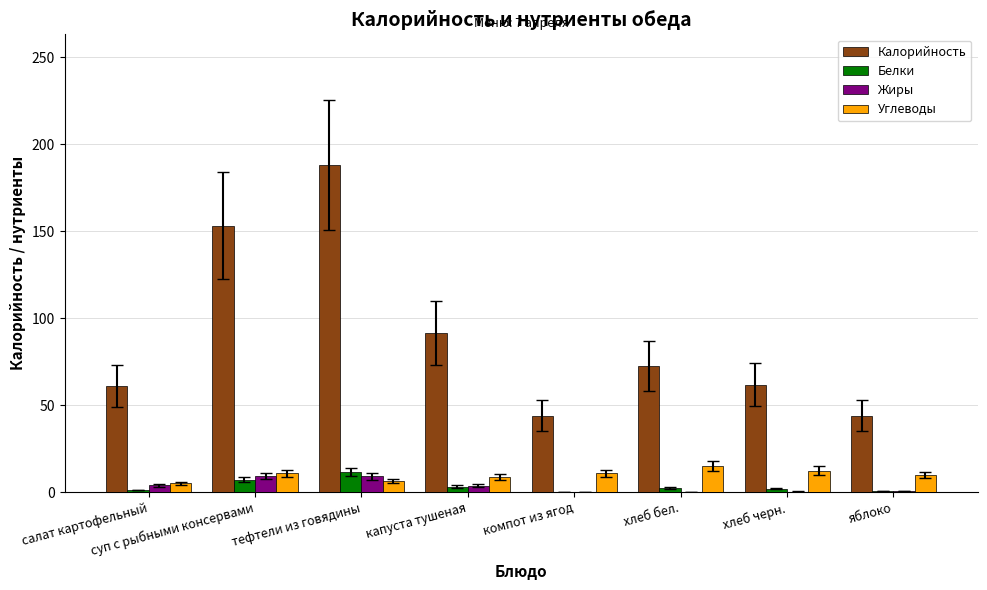

The Калорийность series shows 61.8 at хлеб черн.. True or false?

True